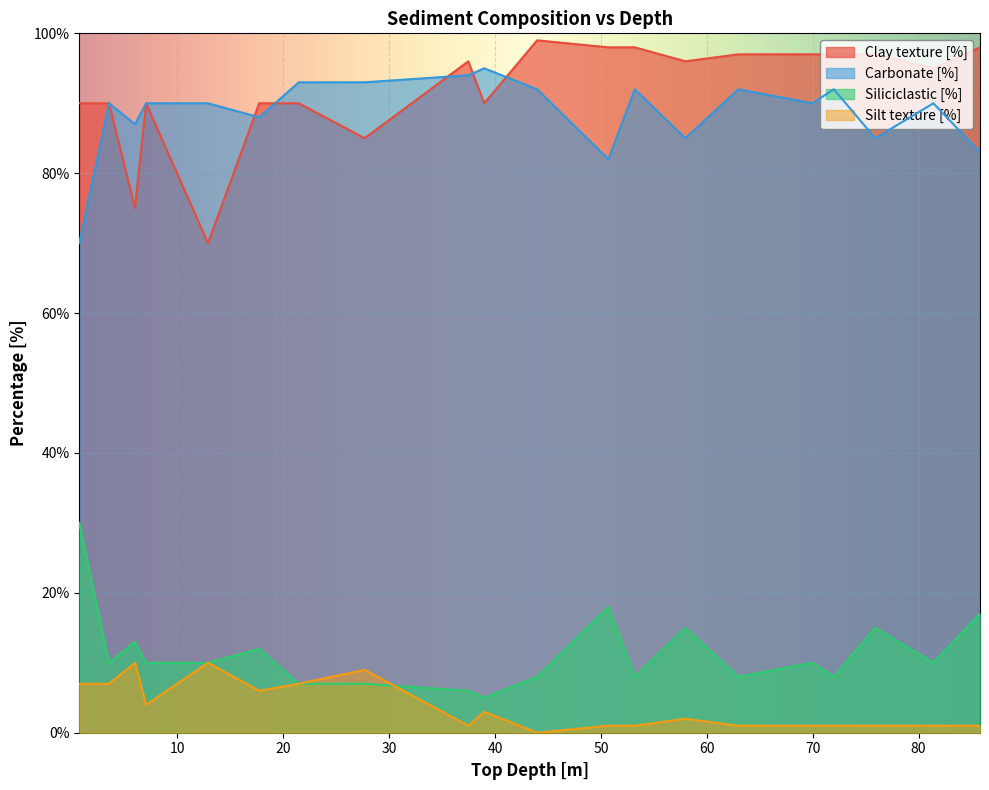

At which label is Clay texture [%] closest to 84?

27.69